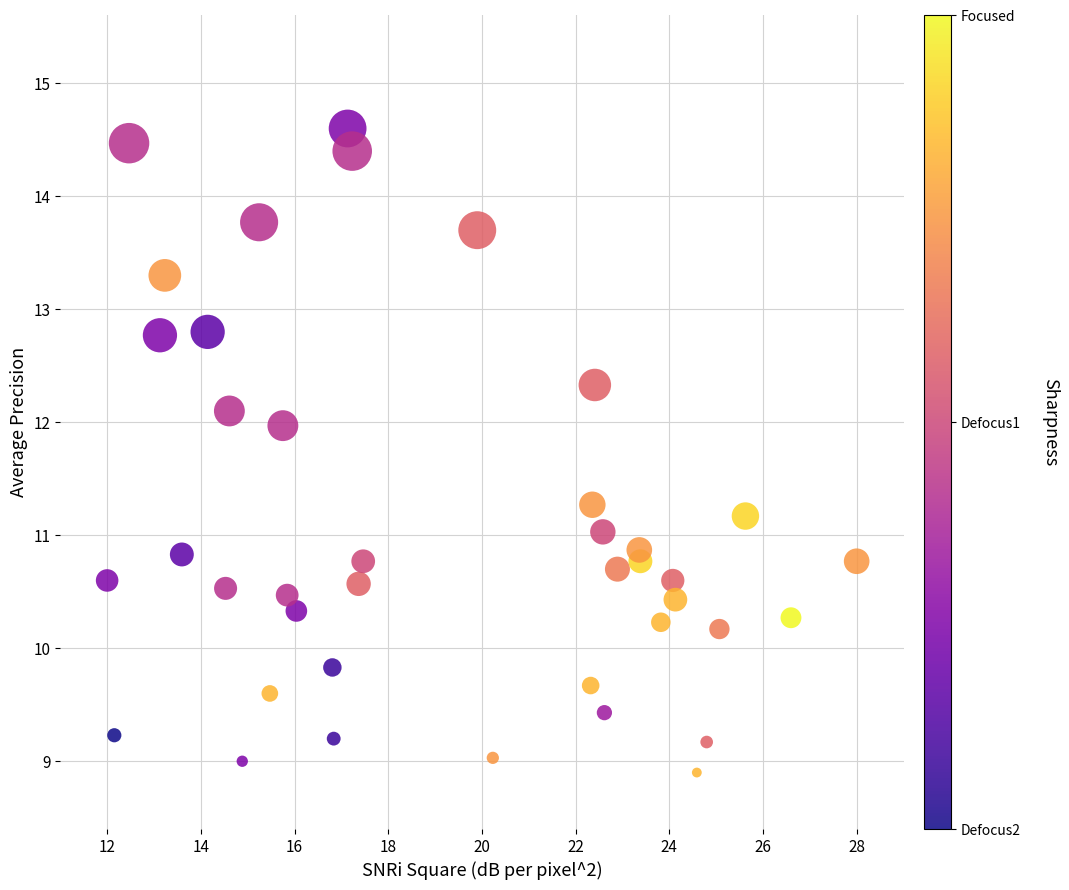

What is the range of X values (max minus min)?

16.0